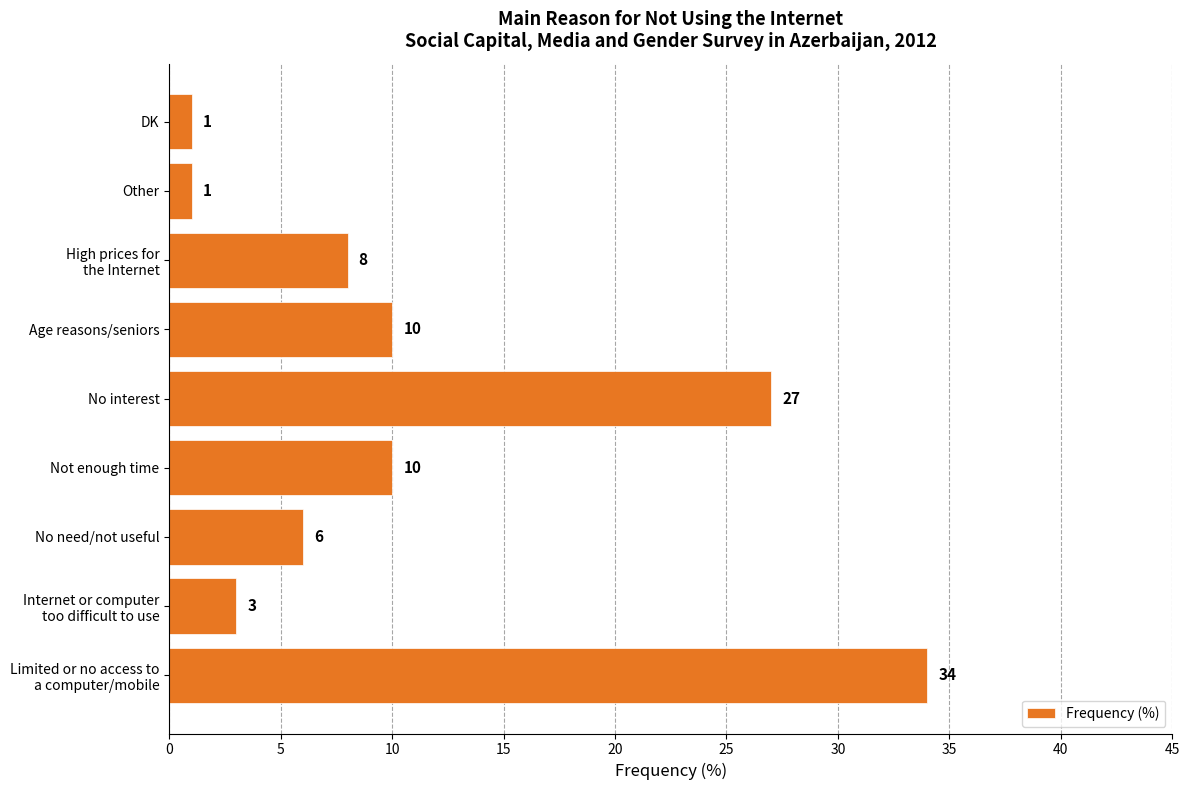

What is the average value?

11